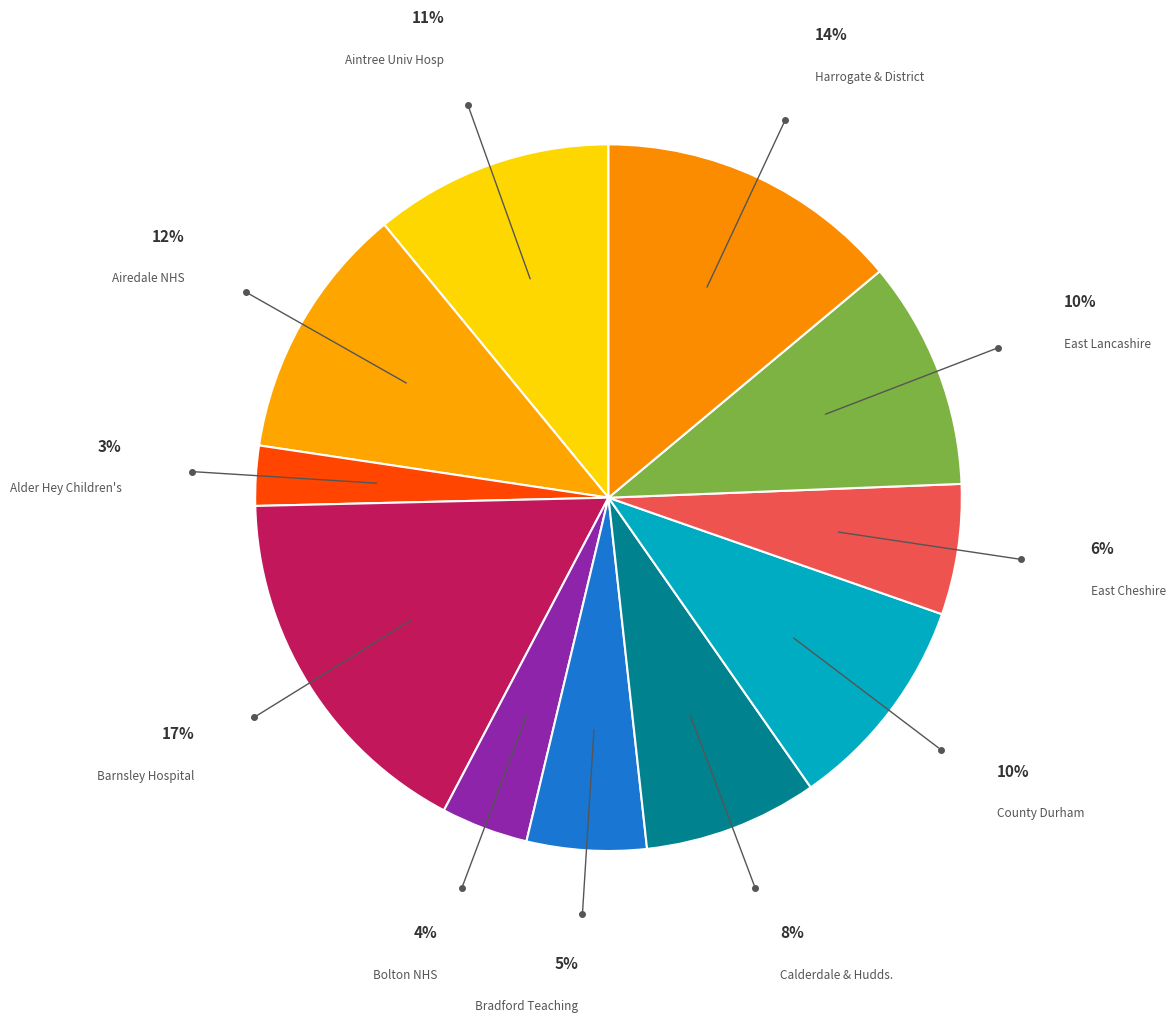

Count the number of slices in the pie.

11